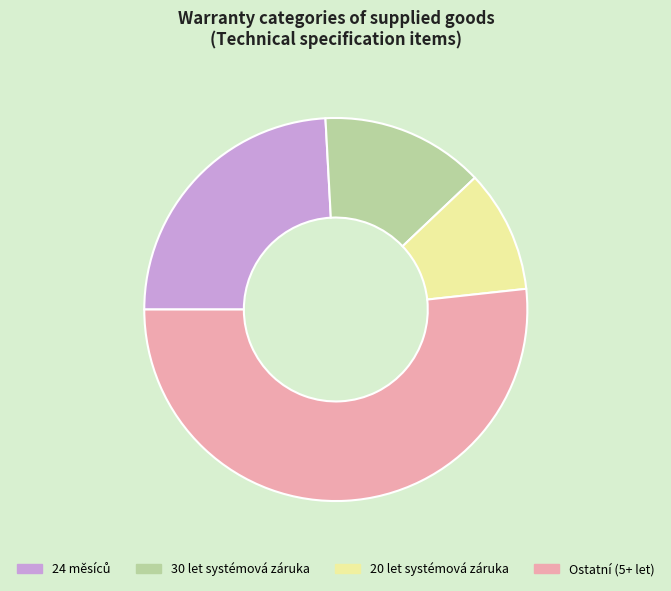

Do 20 let systémová záruka and 30 let systémová záruka together represent more than half of the pie?

No